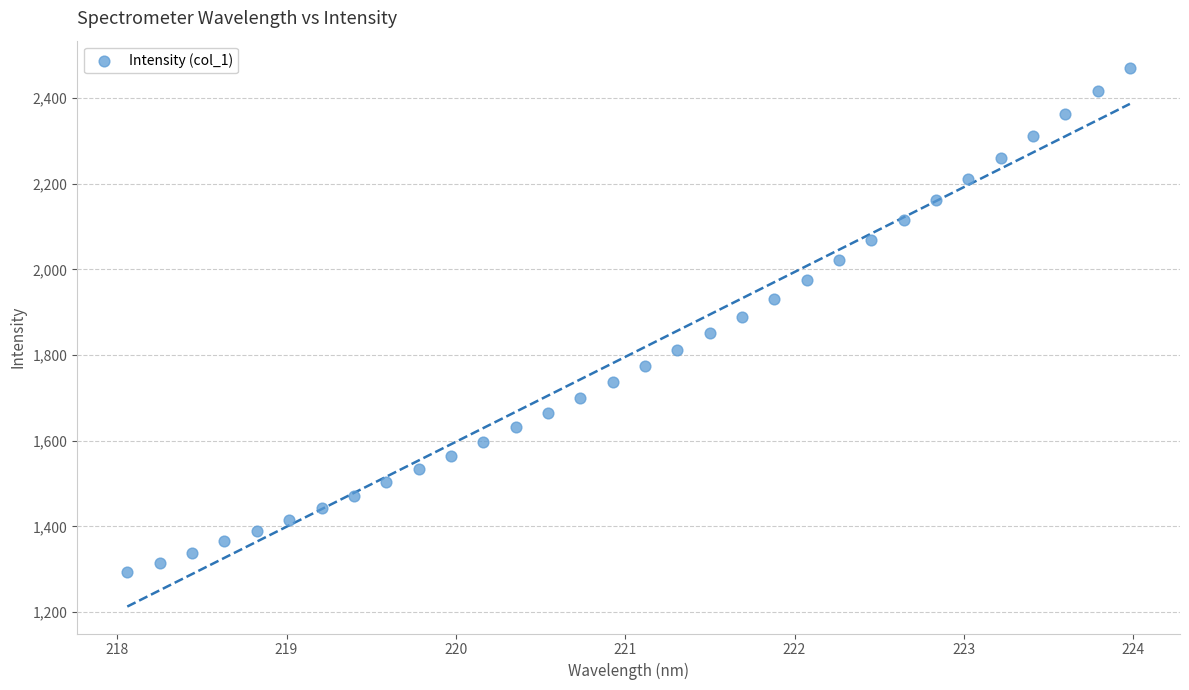

What is the range of X values (max minus min)?

5.9